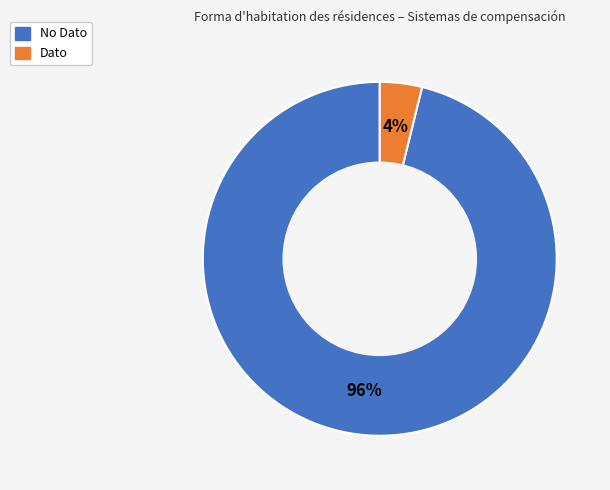

To the nearest percent, what is the combined percentage of Dato and No Dato?

100%